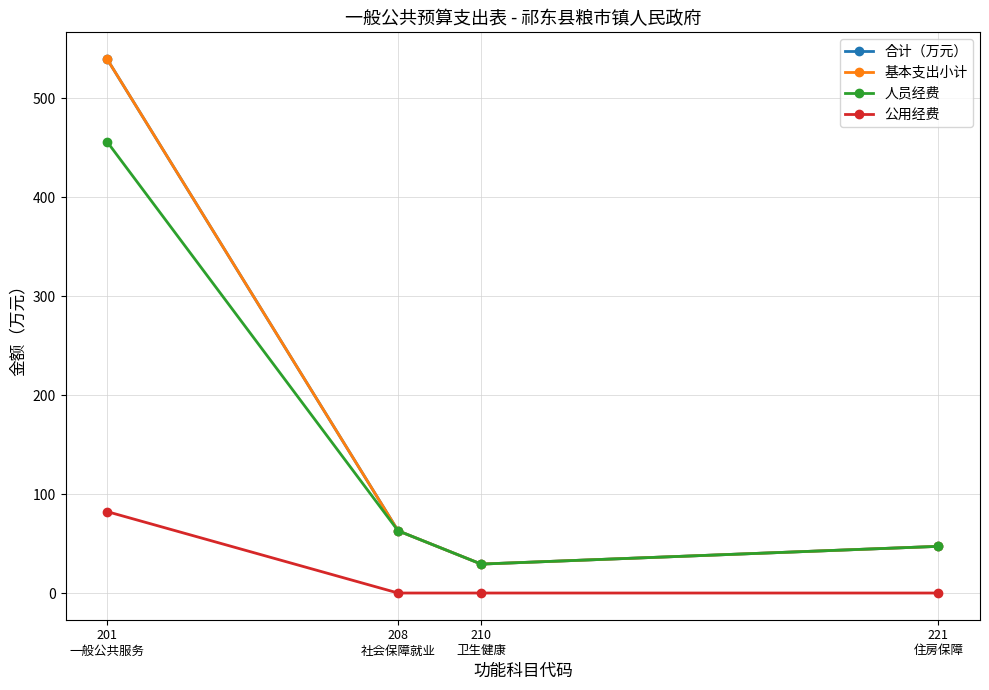

Which has a higher value, 208
社会保障就业 or 221
住房保障?

208
社会保障就业